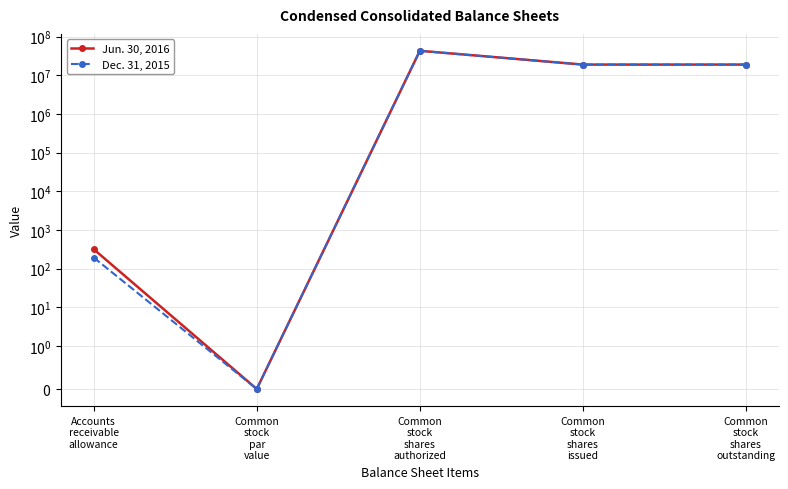

Reading right to left, transcribe all the data shown in this chart.

Jun. 30, 2016: 18935576	18935576	43000000	0	319
Dec. 31, 2015: 18867768	18867768	43000000	0	194